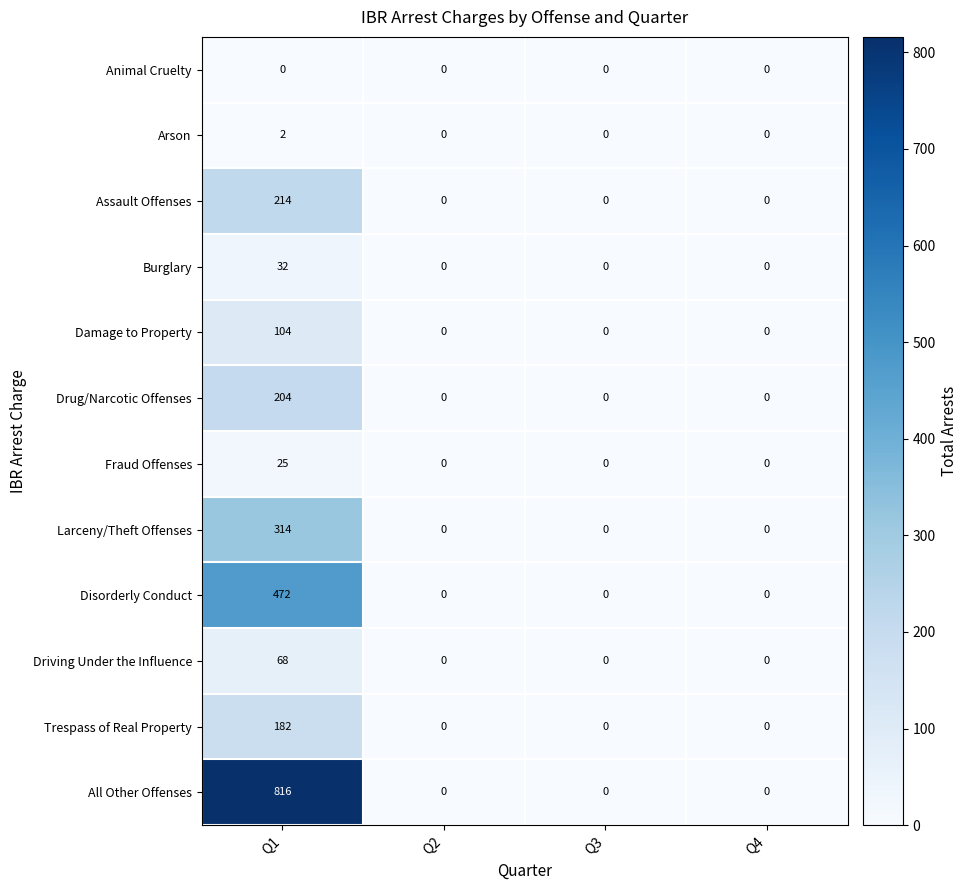

List the series in order of their peak value, lowest first.

Animal Cruelty, Arson, Fraud Offenses, Burglary, Driving Under the Influence, Damage to Property, Trespass of Real Property, Drug/Narcotic Offenses, Assault Offenses, Larceny/Theft Offenses, Disorderly Conduct, All Other Offenses